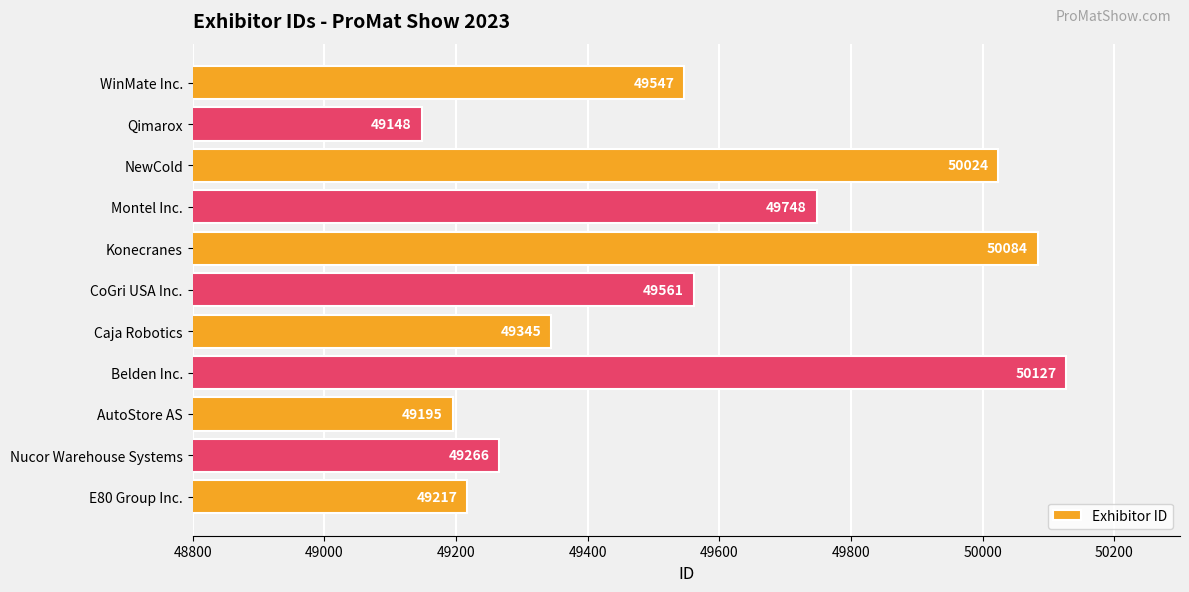

The value at E80 Group Inc. is 80937. True or false?

False